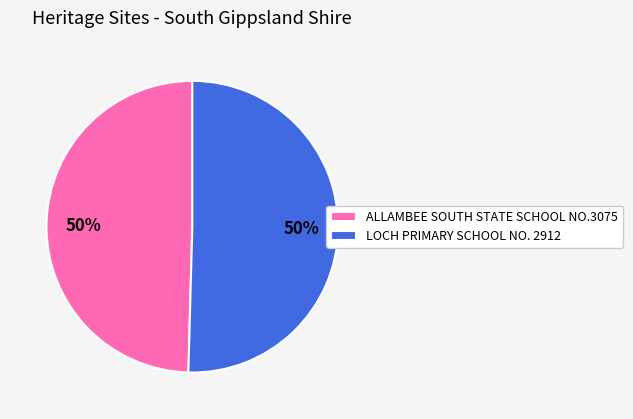

To the nearest percent, what is the combined percentage of LOCH PRIMARY SCHOOL NO. 2912 and ALLAMBEE SOUTH STATE SCHOOL NO.3075?

100%